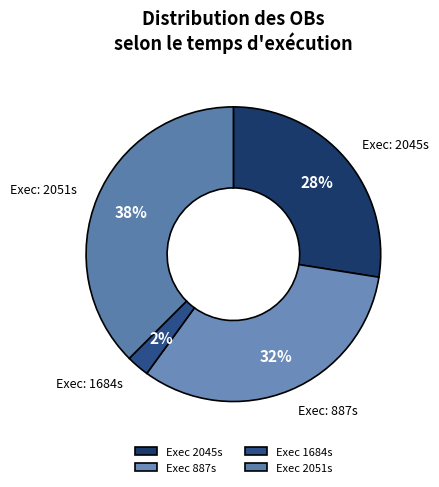

How many segments does this pie chart have?

4